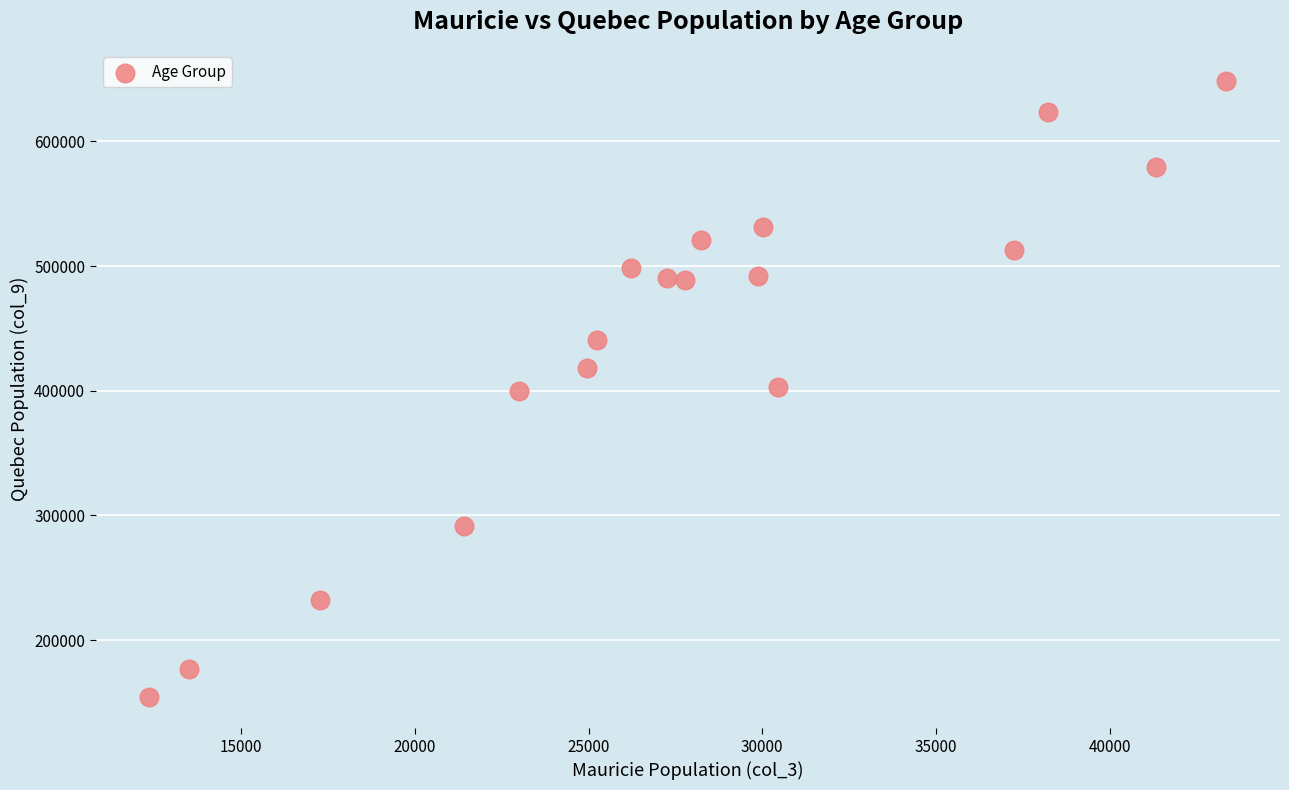

What is the range of Y values (max minus min)?

494750